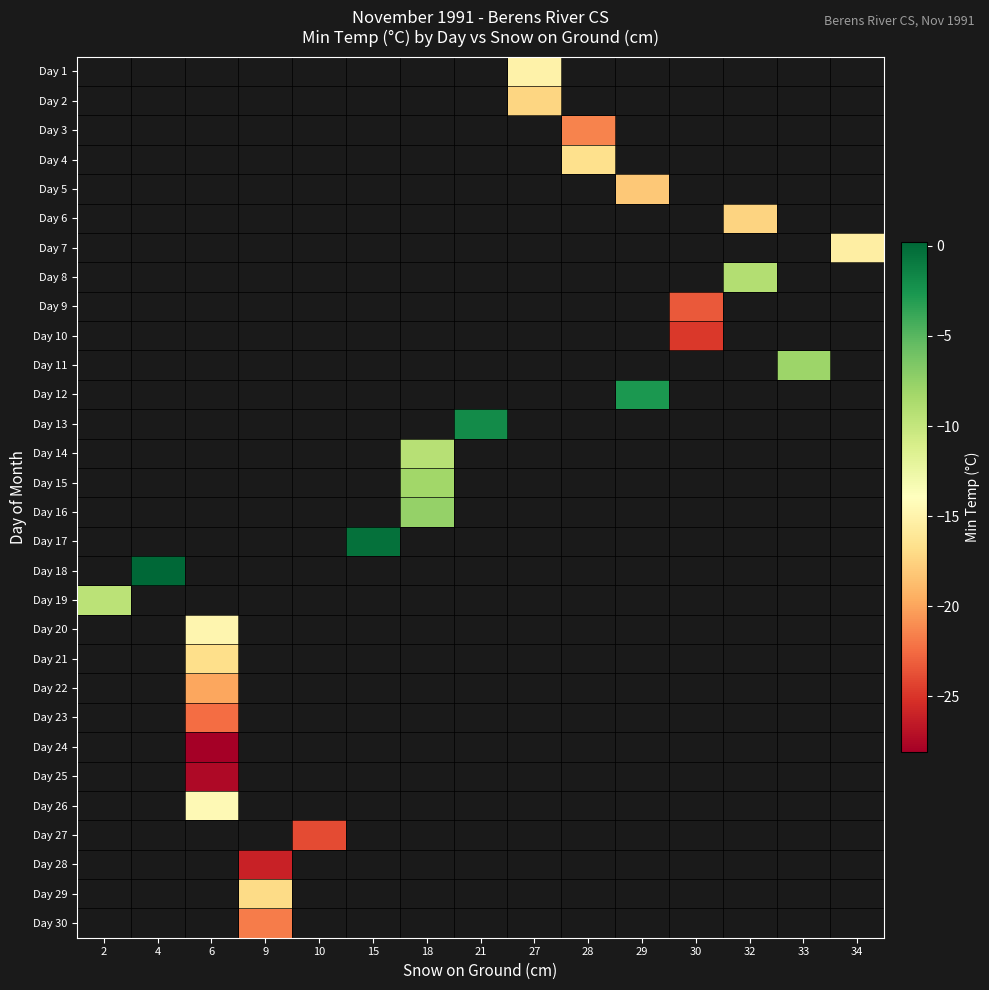

What is the minimum value shown in the chart?

-28.1